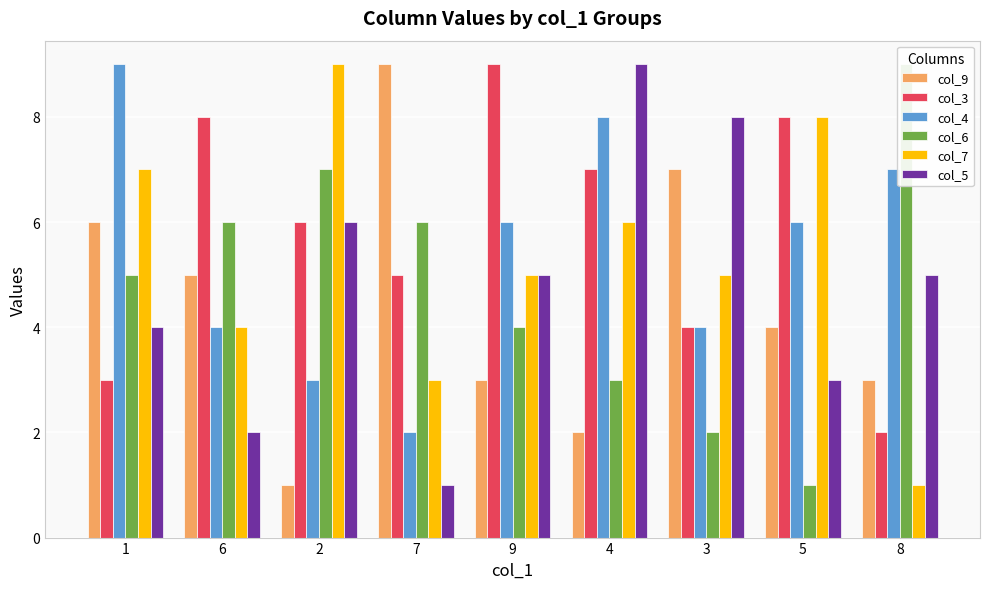

Read the col_5 value at 4.

9